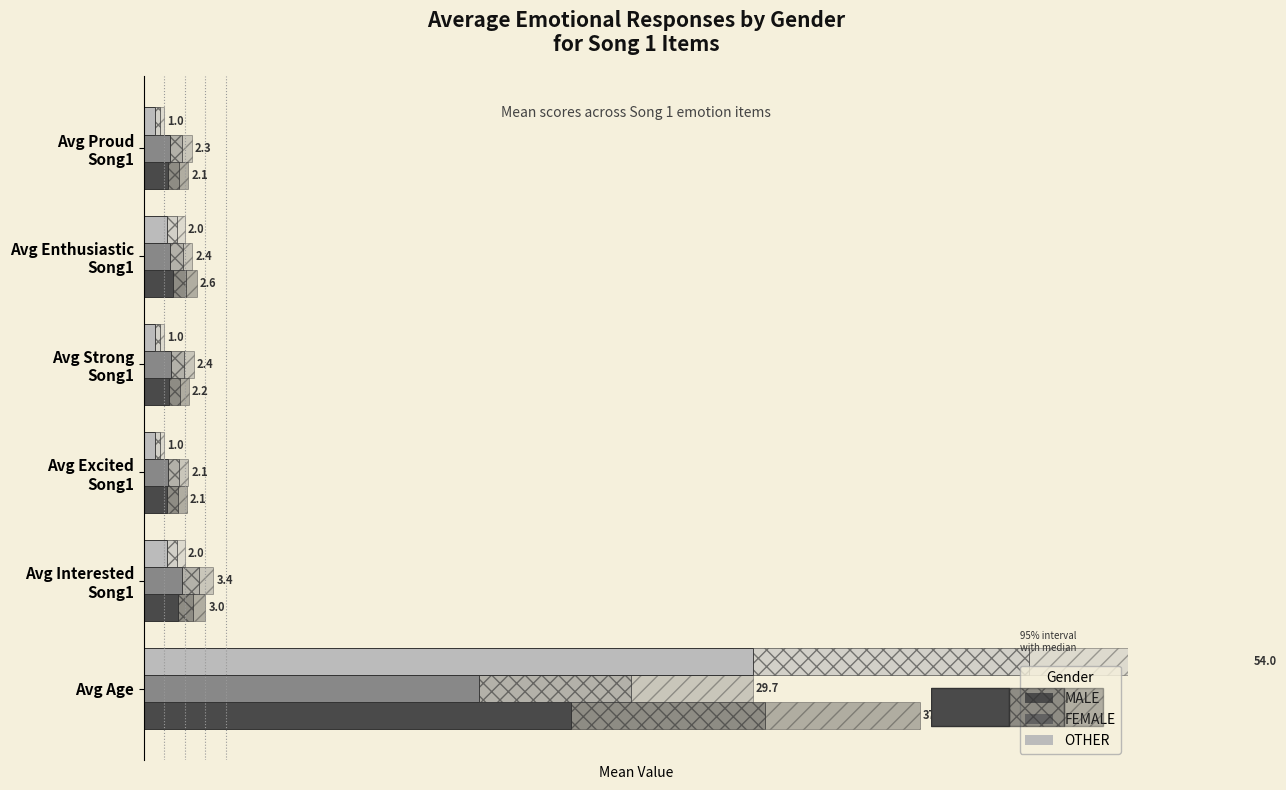

Rank the categories by FEMALE value from lowest to highest.

Avg Excited Song1, Avg Proud Song1, Avg Enthusiastic Song1, Avg Strong Song1, Avg Interested Song1, Avg Age